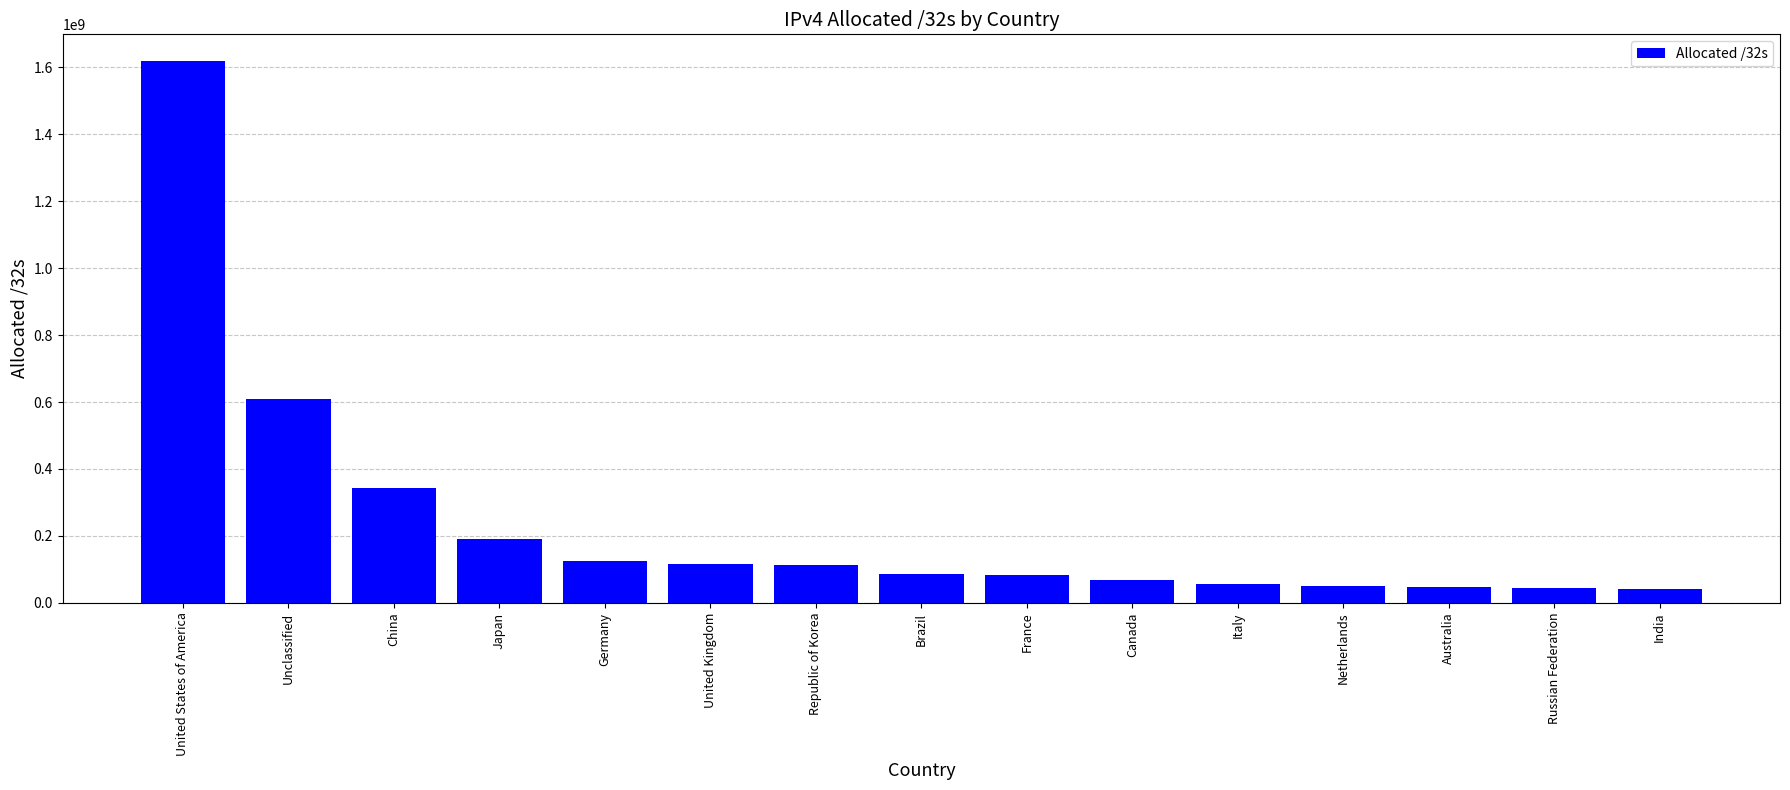

How many data points does each series have?

15